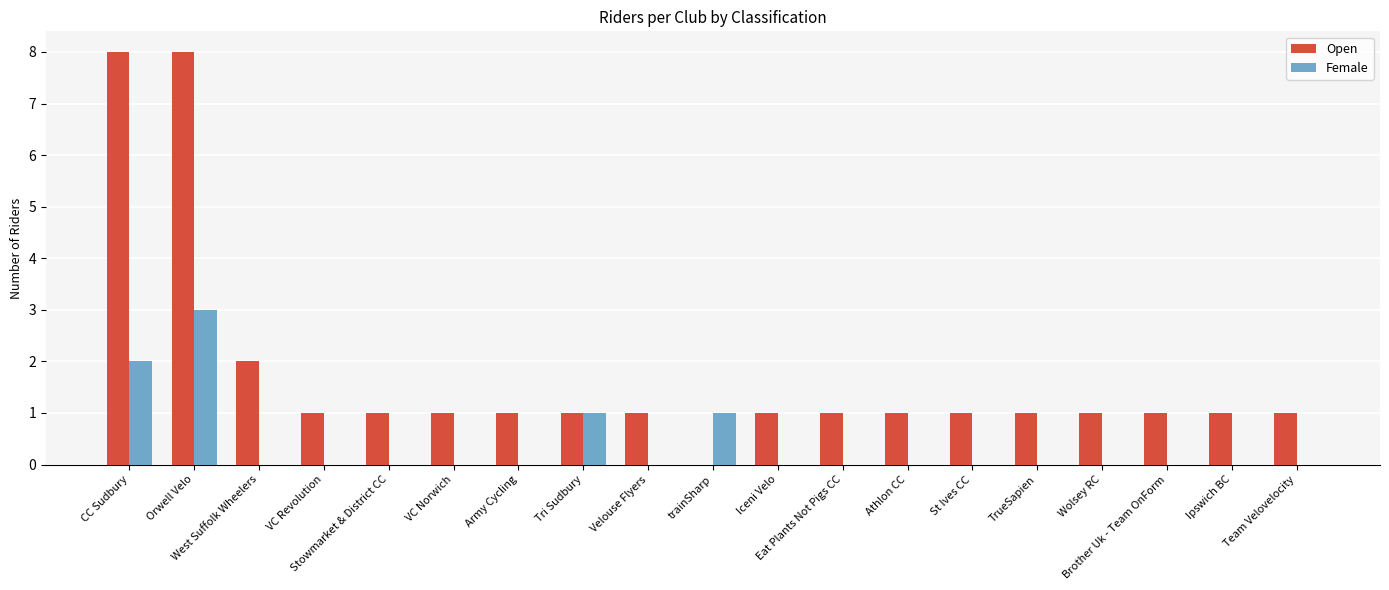

Is it true that Open equals 2 at West Suffolk Wheelers?

True